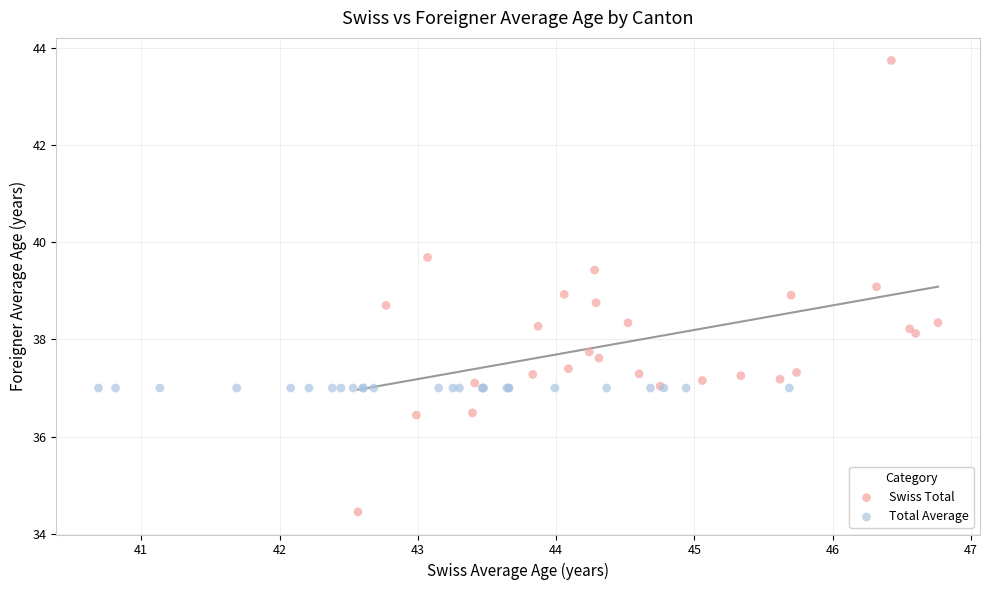

Which series contains the highest Y value?

Swiss Total